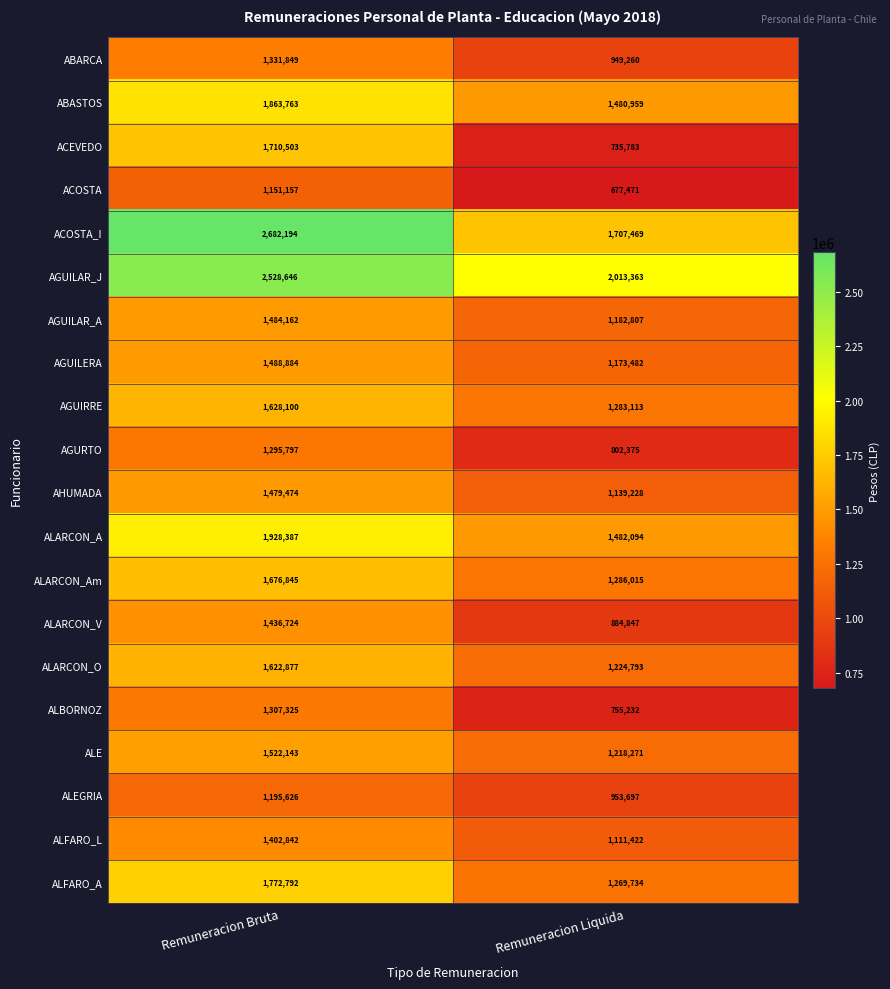

What is the sum of the AGURTO values at Remuneracion Liquida and Remuneracion Bruta?

2098172